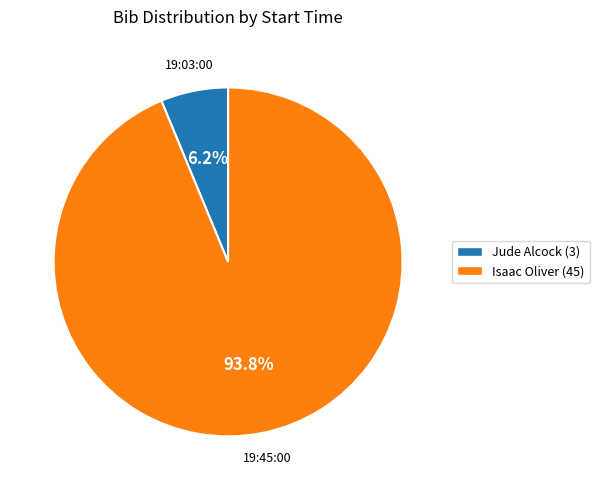

Which category accounts for the majority?

Isaac Oliver (45)